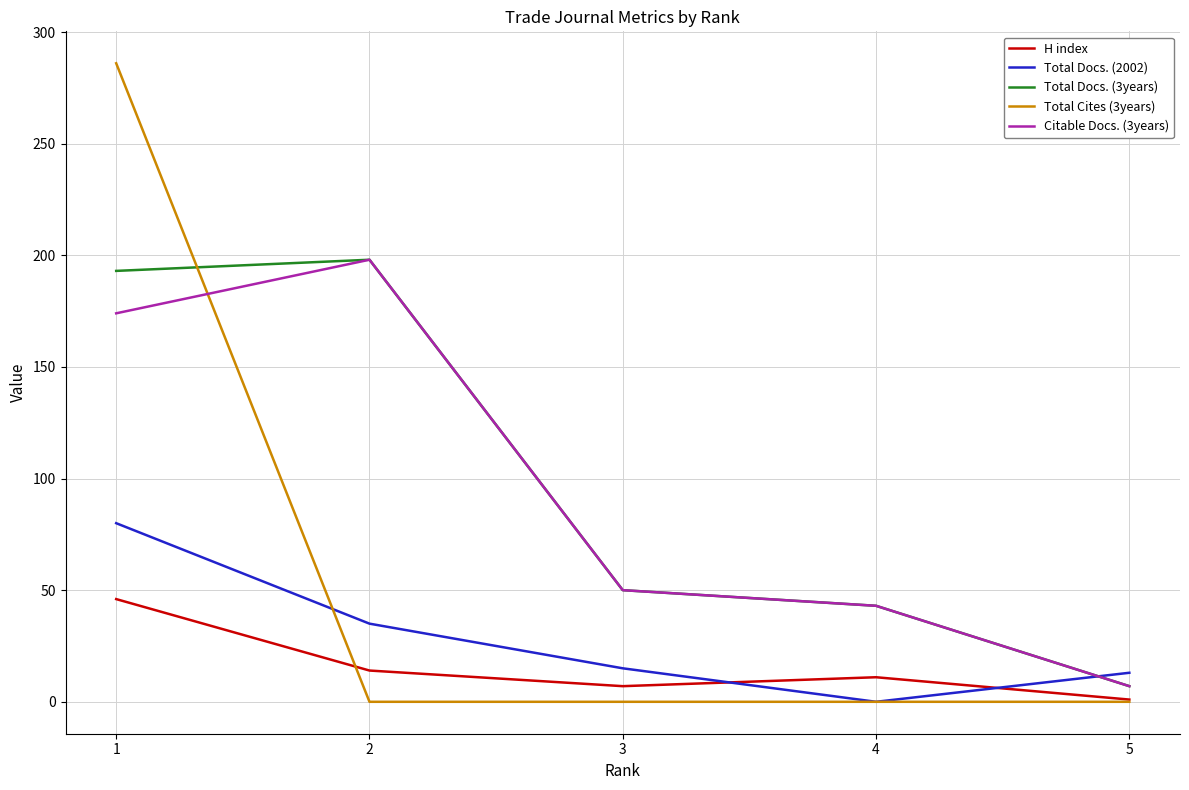

Reading left to right, what are all the values shown in this chart?

H index: 46	14	7	11	1
Total Docs. (2002): 80	35	15	0	13
Total Docs. (3years): 193	198	50	43	7
Total Cites (3years): 286	0	0	0	0
Citable Docs. (3years): 174	198	50	43	7